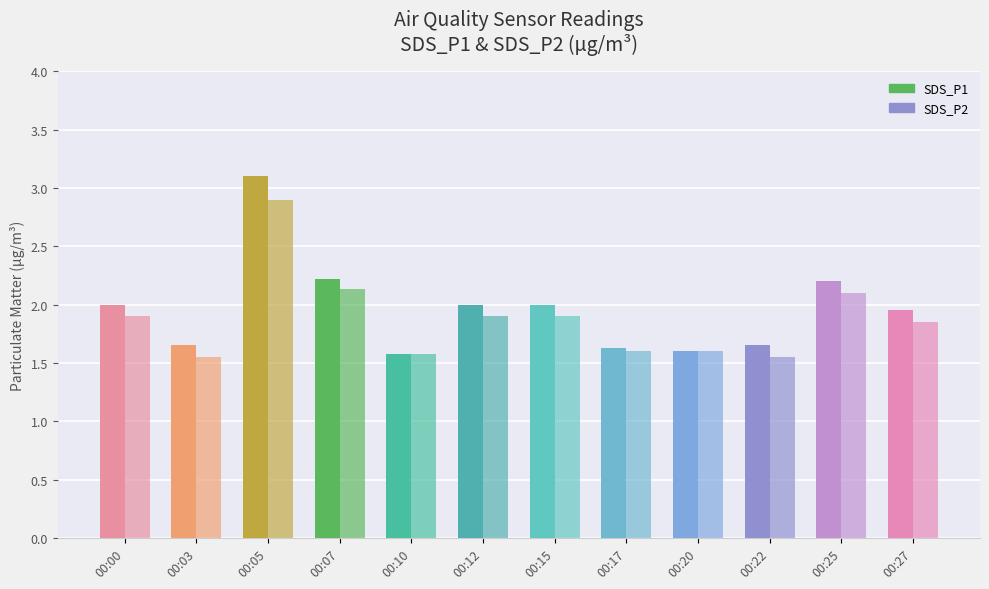

Between 00:10 and 00:25, which is larger?

00:25